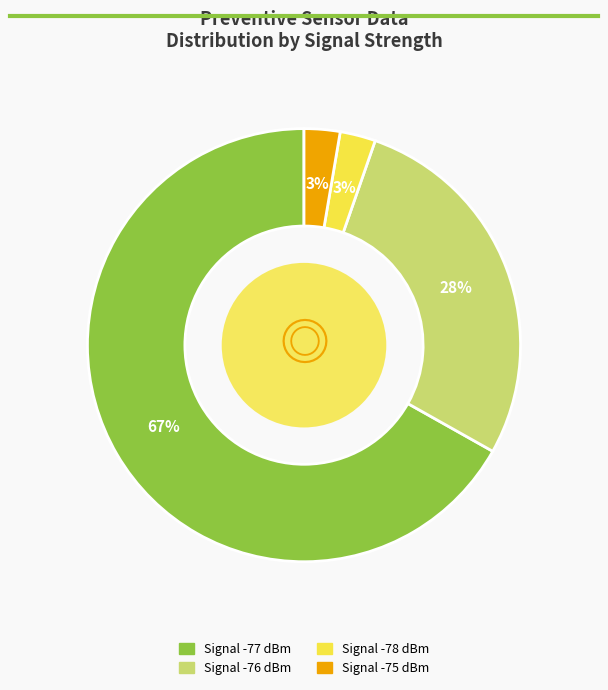

To the nearest percent, what is the average slice percentage?

25%